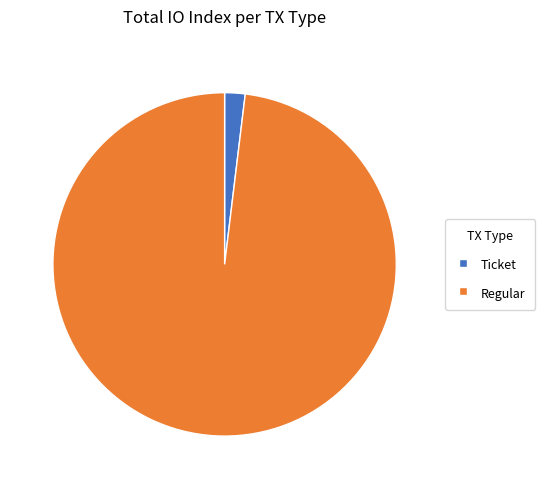

Does any single category account for the majority?

Yes